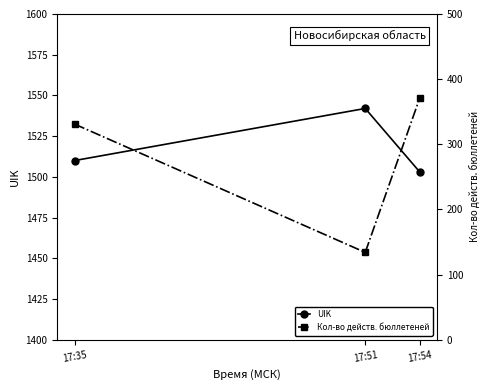

Reading left to right, extract all data points from this chart.

UIK: 1510	1542	1503
Кол-во действ. бюллетеней: 331	134	371